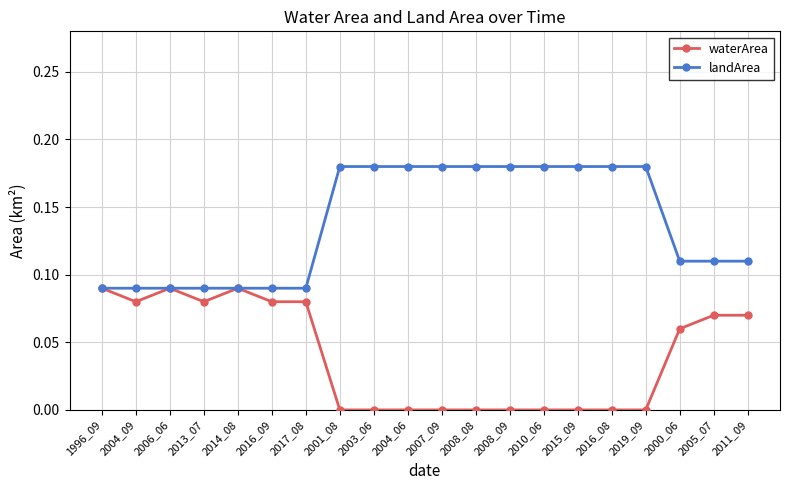

Is the value of landArea at 2004_09 greater than the value of waterArea at 2016_08?

Yes